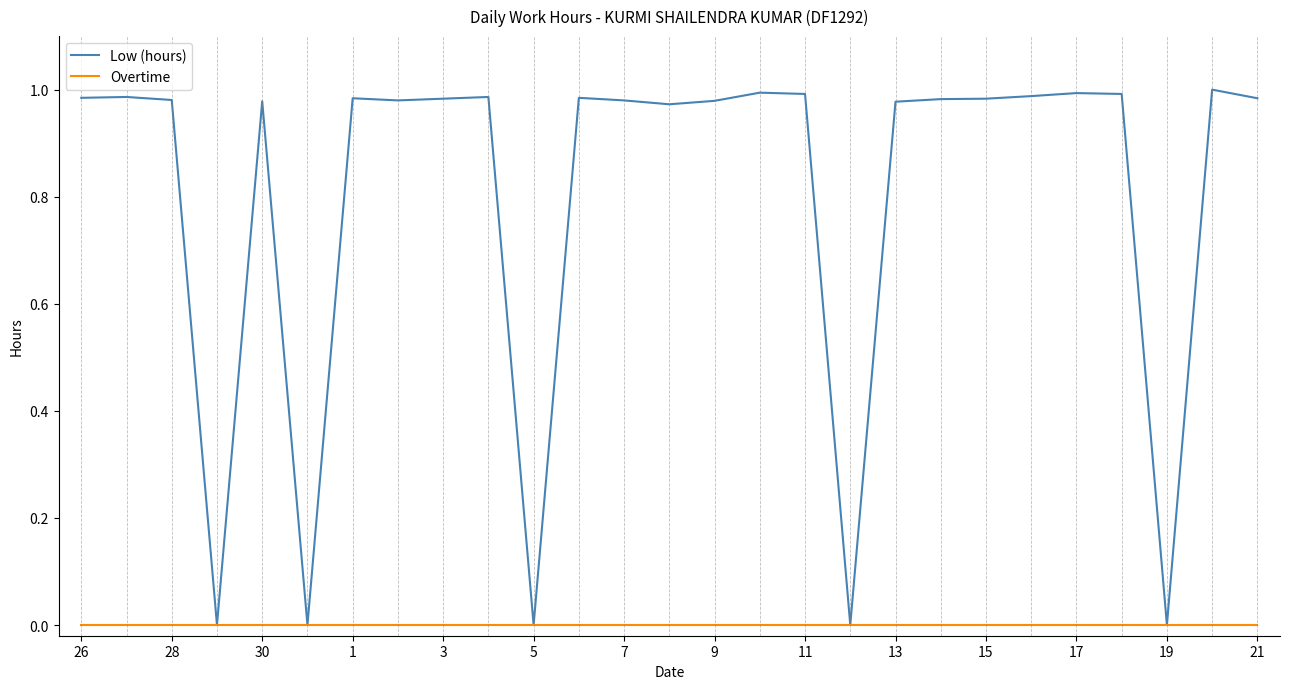

Which series has the largest total across all categories?

Low (hours)